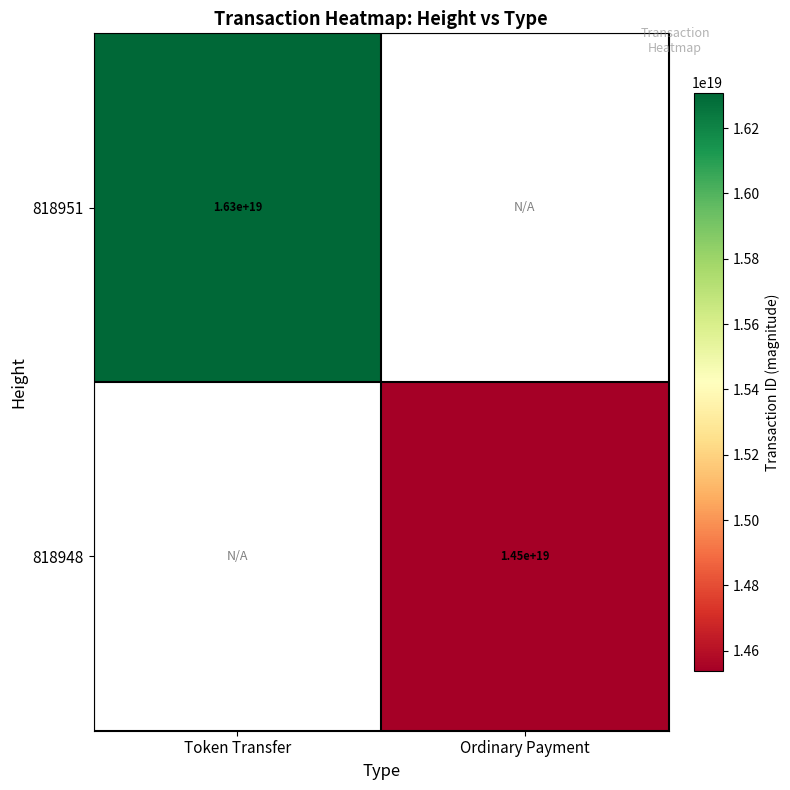

The 818951 series shows 22106858818951778304 at Token Transfer. True or false?

False